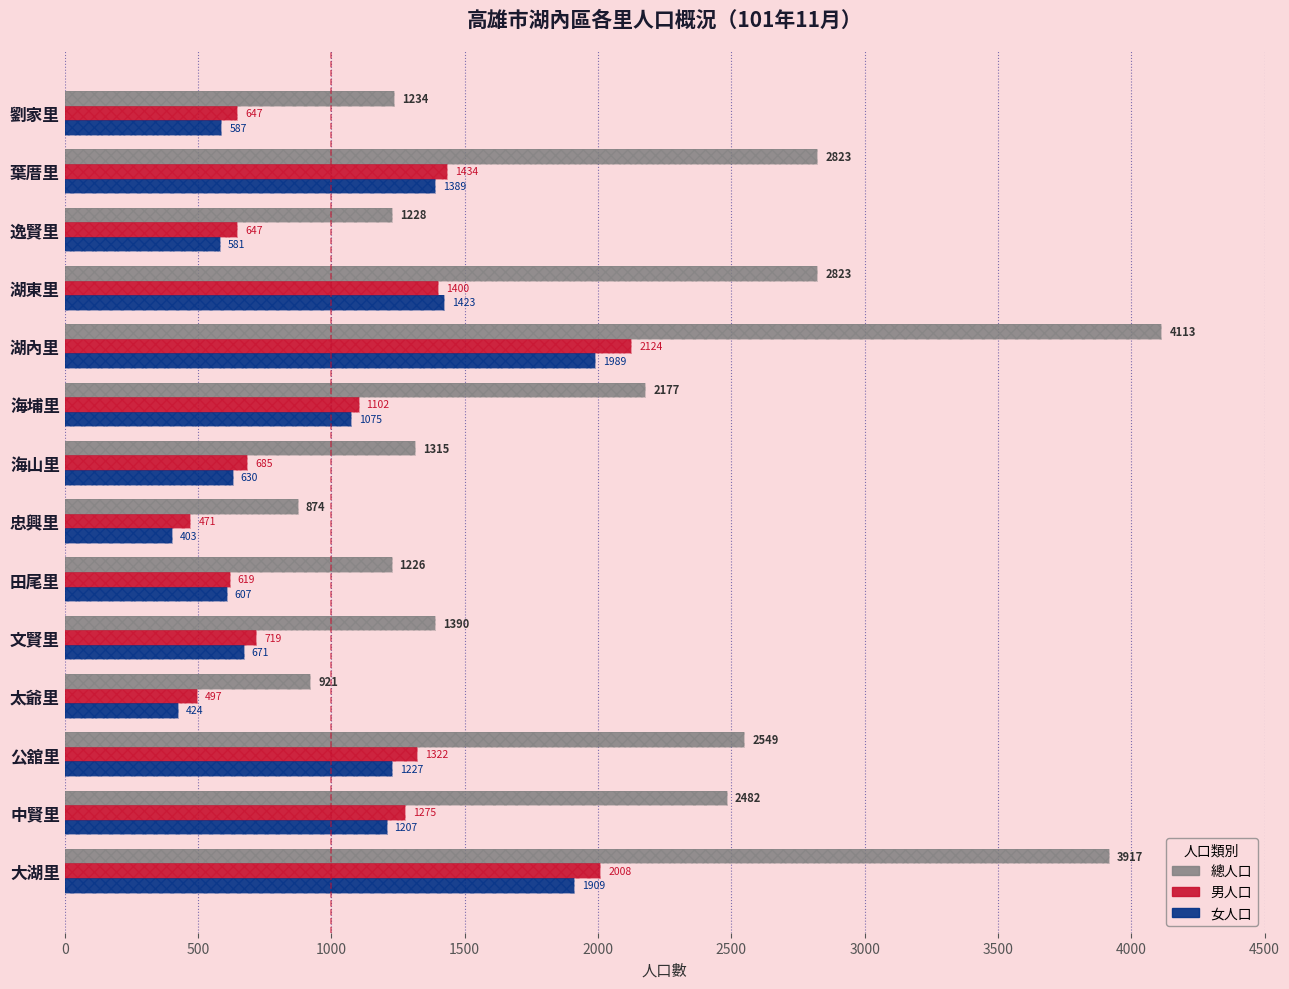

What is the lowest value of the 男人口 series?

471